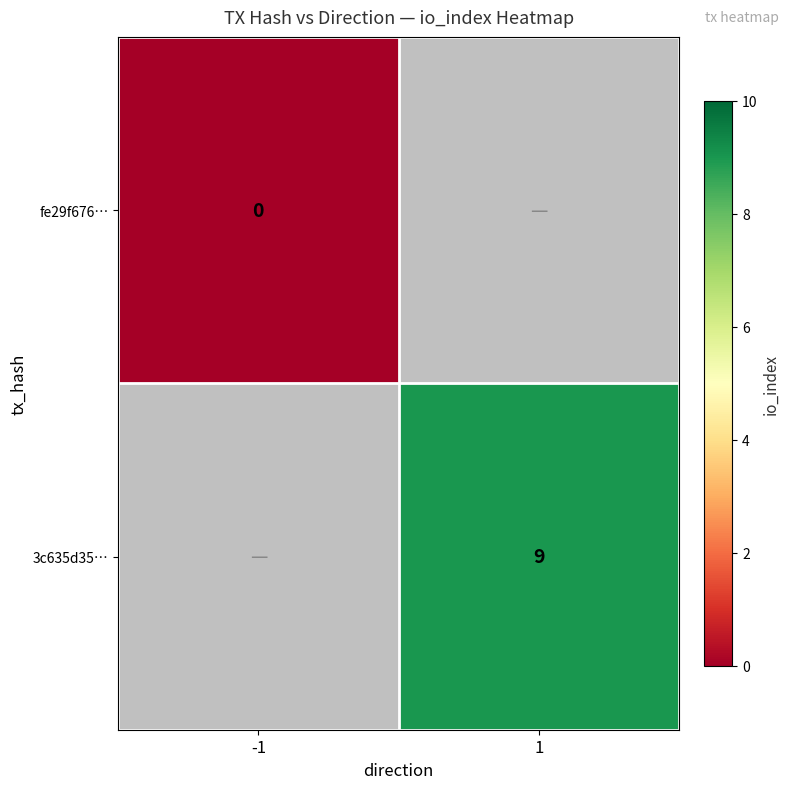

Is it true that 3c635d35… equals 15 at 1?

False